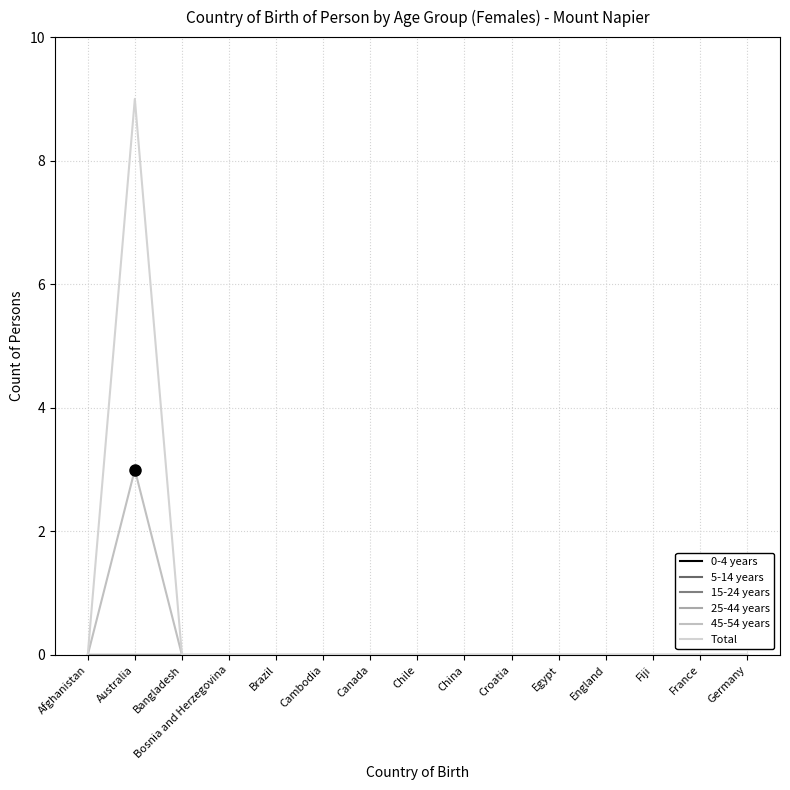

Is this an area chart (filled region under the line)?

No